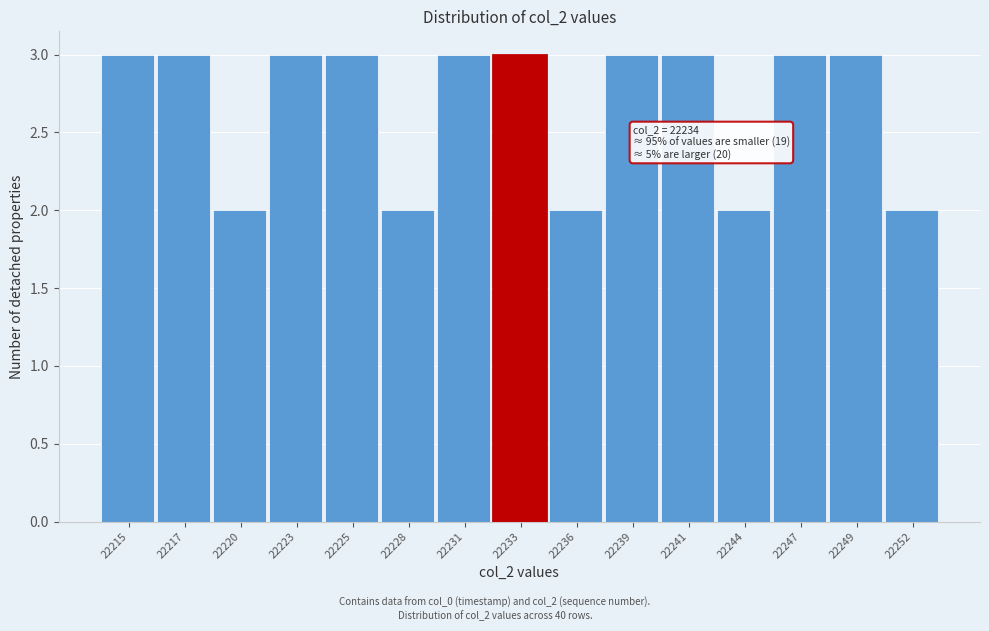

Reading right to left, what are all the values shown in this chart?

22252=2	22249=3	22247=3	22244=2	22241=3	22239=3	22236=2	22233=3	22231=3	22228=2	22225=3	22223=3	22220=2	22217=3	22215=3